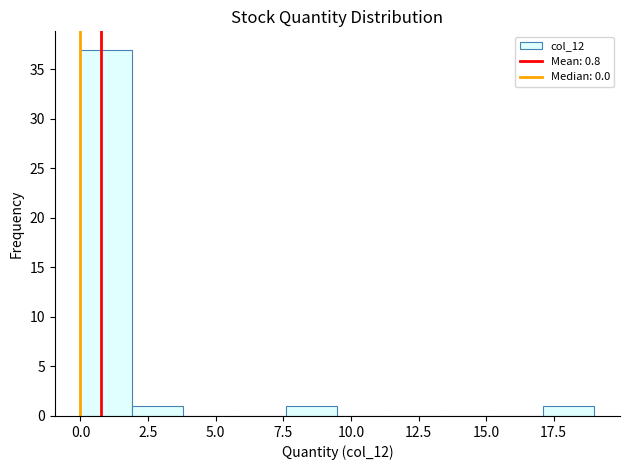

Around what value on the x-axis is the tallest bar? Give the approximate position of its centre, as read against the axis.

1.0